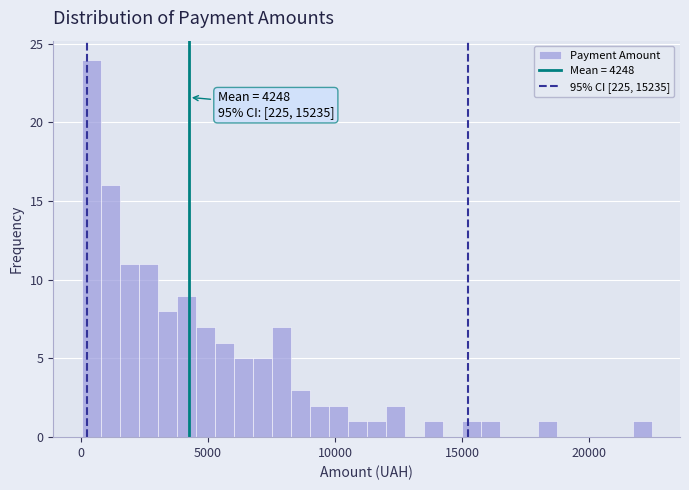

Read against the x-axis, roughly where is the centre of the tallest bar?

500